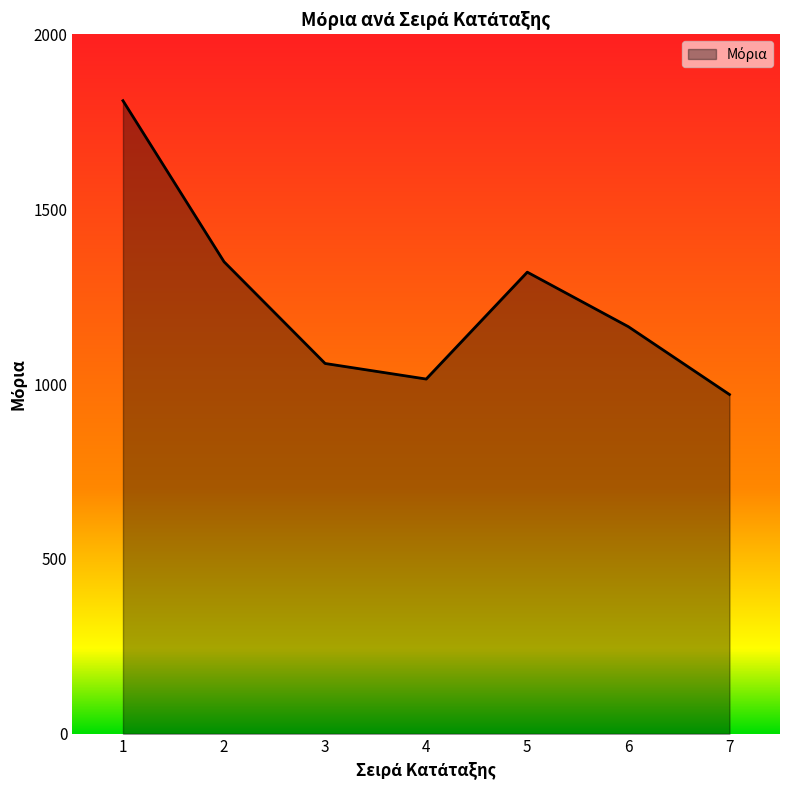

Which label corresponds to the largest value in the chart?

1